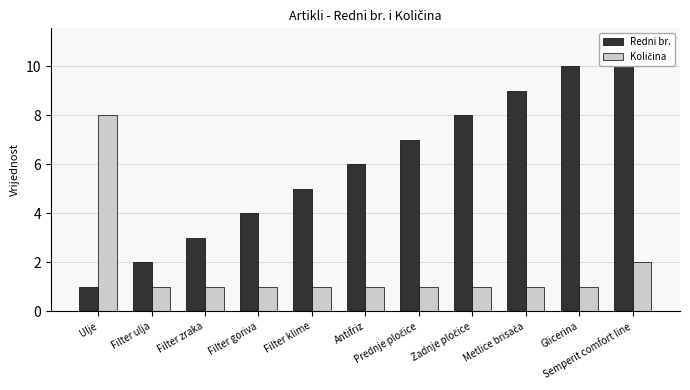

How many series are shown in this chart?

2